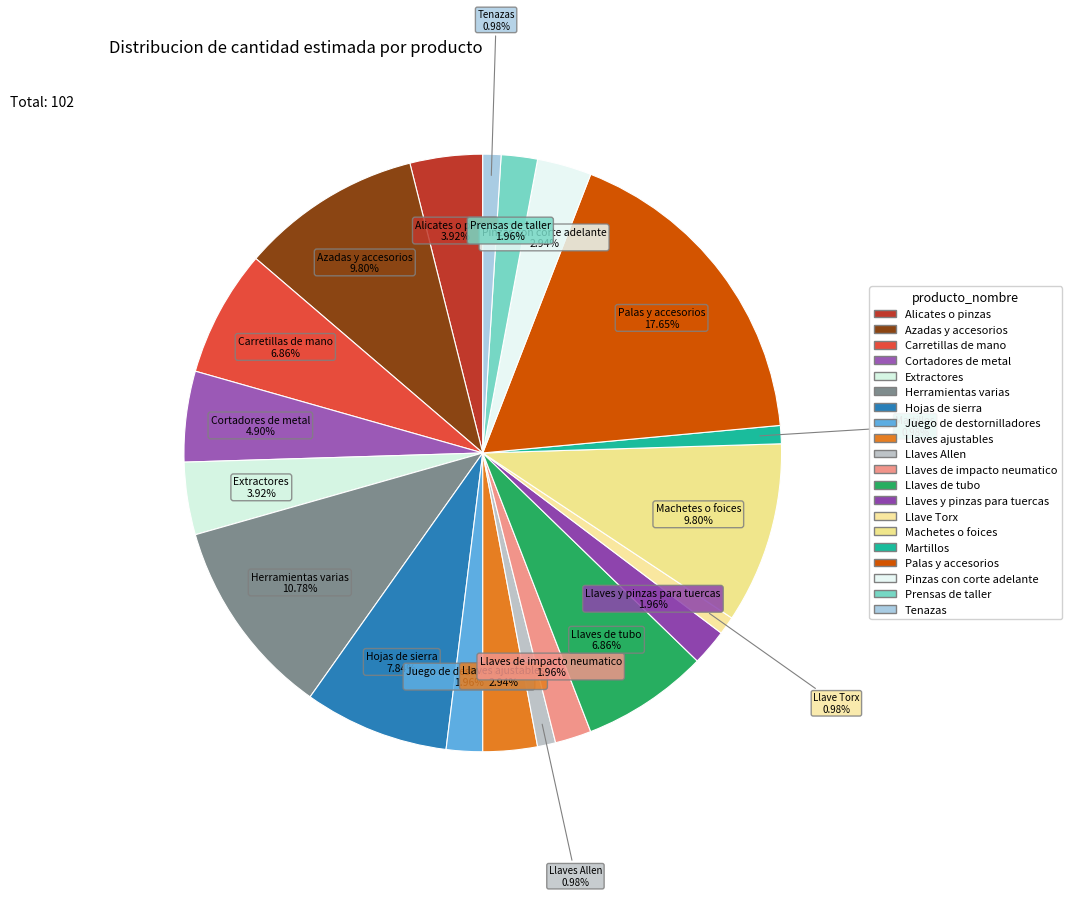

What is the ratio of the value at Martillos to the value at Llaves y pinzas para tuercas?

0.5